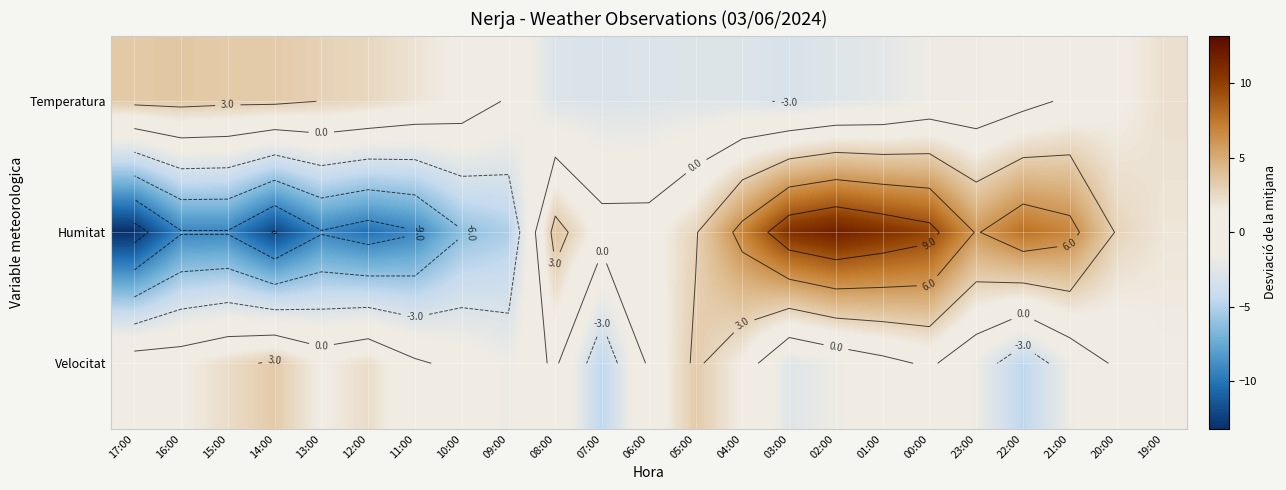

Where is Humitat nearest to the value 0?

07:00